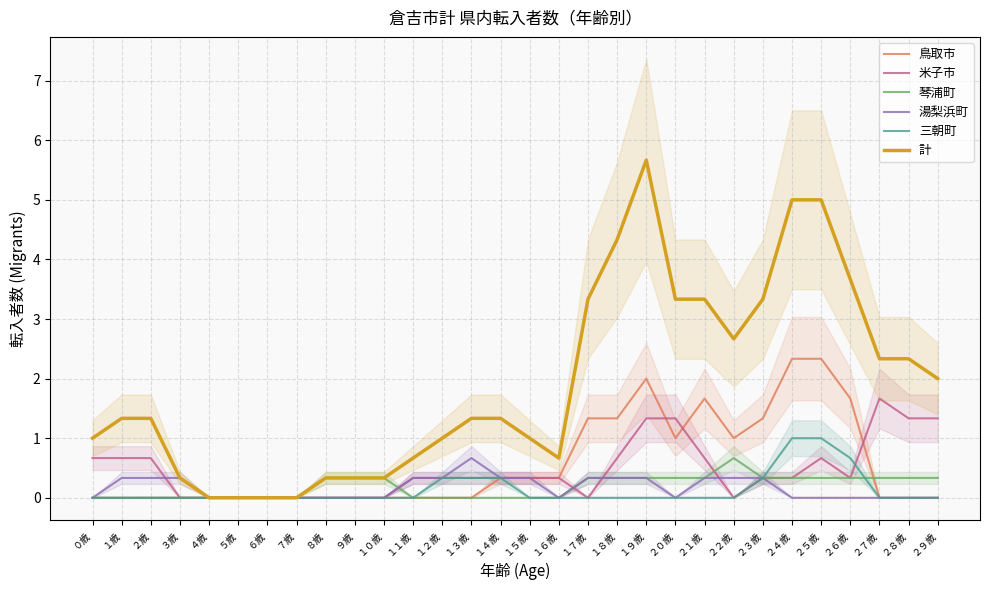

True or false: 鳥取市 and 計 cross at least once.

False